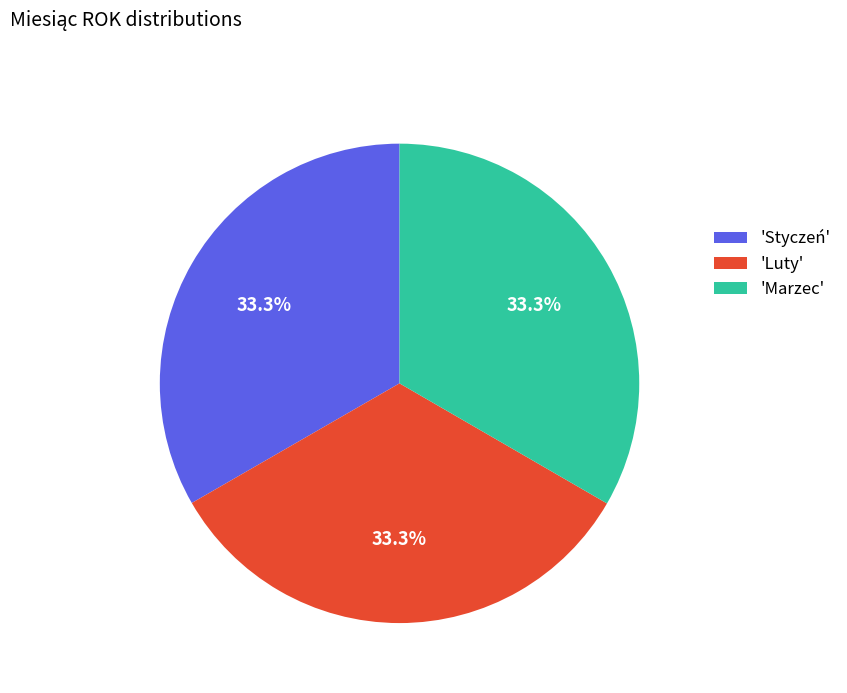

Approximately how many times larger is the value at 'Marzec' compared to 'Luty'?

1.0